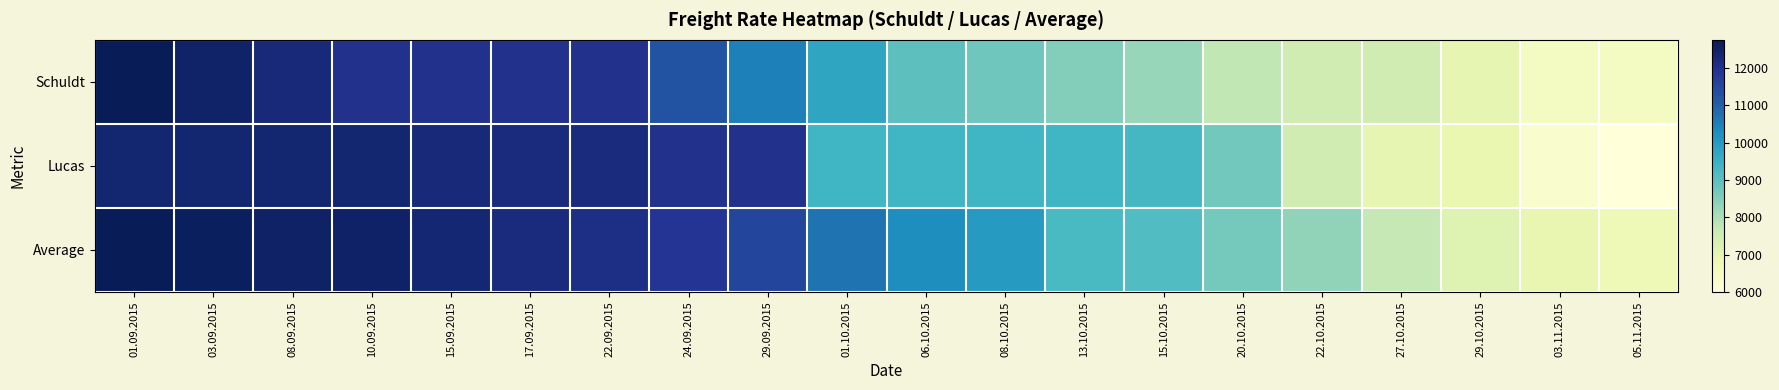

What is the minimum value shown in the chart?

6000